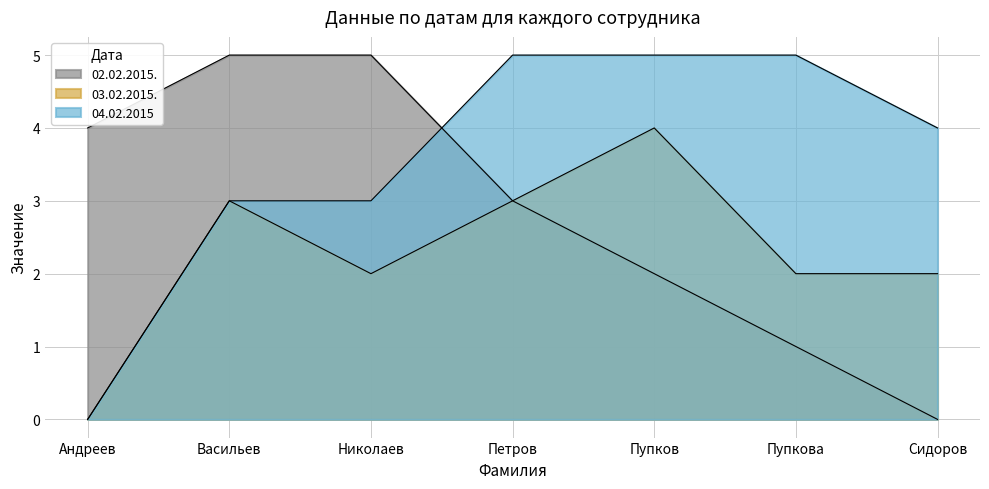

What is the difference between the maximum and minimum values in the 04.02.2015 series?

5